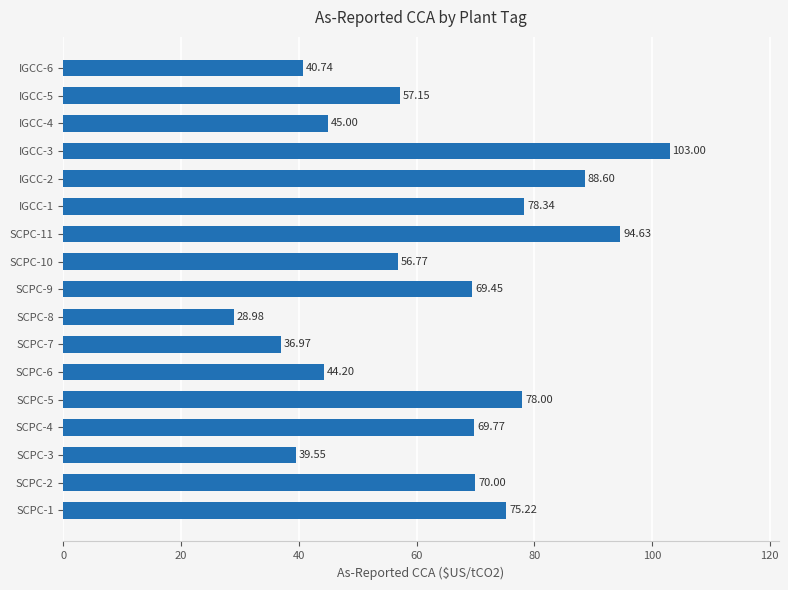

What is the average value?

63.3